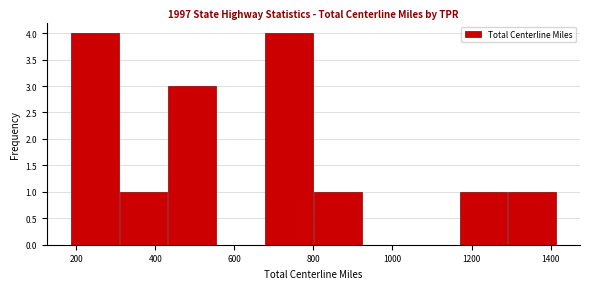

Reading left to right, transcribe this chart: for each bar, give the range it covers on the x-axis and its height. Neither the bar edges nor the heights are printed on the chart, so give them approximately, as read against the axes.

180 to 320: 4
320 to 440: 1
440 to 560: 3
560 to 680: 0
680 to 800: 4
800 to 920: 1
920 to 1040: 0
1040 to 1160: 0
1160 to 1300: 1
1300 to 1420: 1